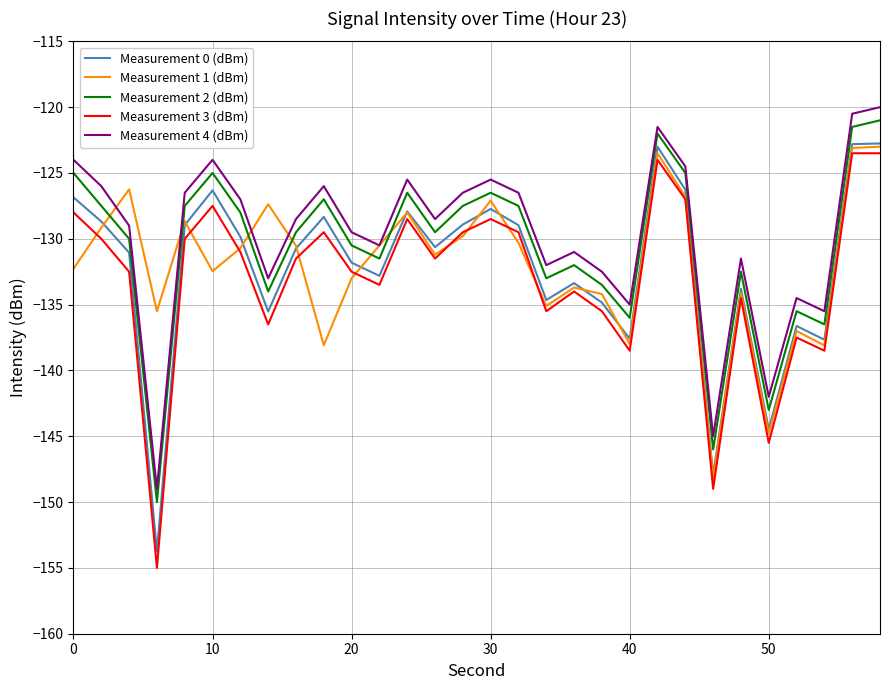

True or false: Measurement 3 (dBm) and Measurement 2 (dBm) intersect in this chart.

False